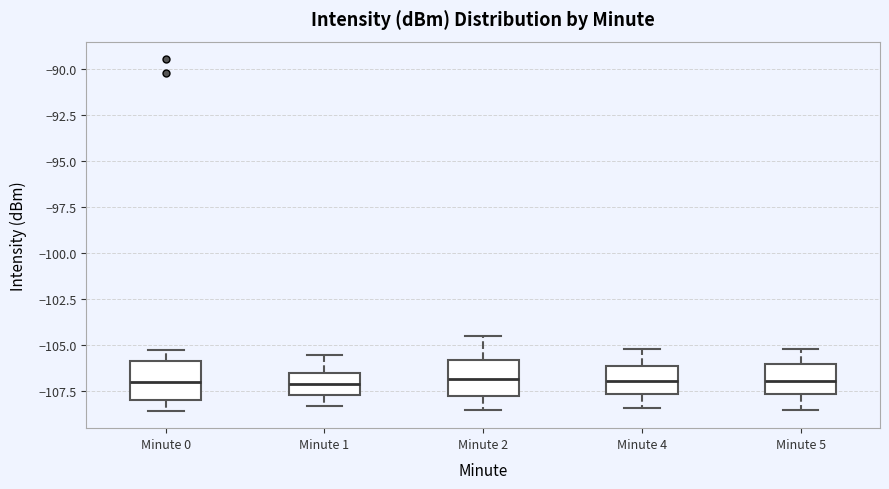

Reading left to right, transcribe this box plot: for each box, give where its median line is, the range the box spans, and where its two whiskers end, as read against the y-axis. The values are not printed on the chart, so give them approximately, as read against the axis.

Minute 0: median -107.0, box -108.0 to -106.0, whiskers -108.5 to -105.0
Minute 1: median -107.0, box -107.5 to -106.5, whiskers -108.5 to -105.5
Minute 2: median -107.0, box -108.0 to -106.0, whiskers -108.5 to -104.5
Minute 4: median -107.0, box -107.5 to -106.0, whiskers -108.5 to -105.0
Minute 5: median -107.0, box -107.5 to -106.0, whiskers -108.5 to -105.0